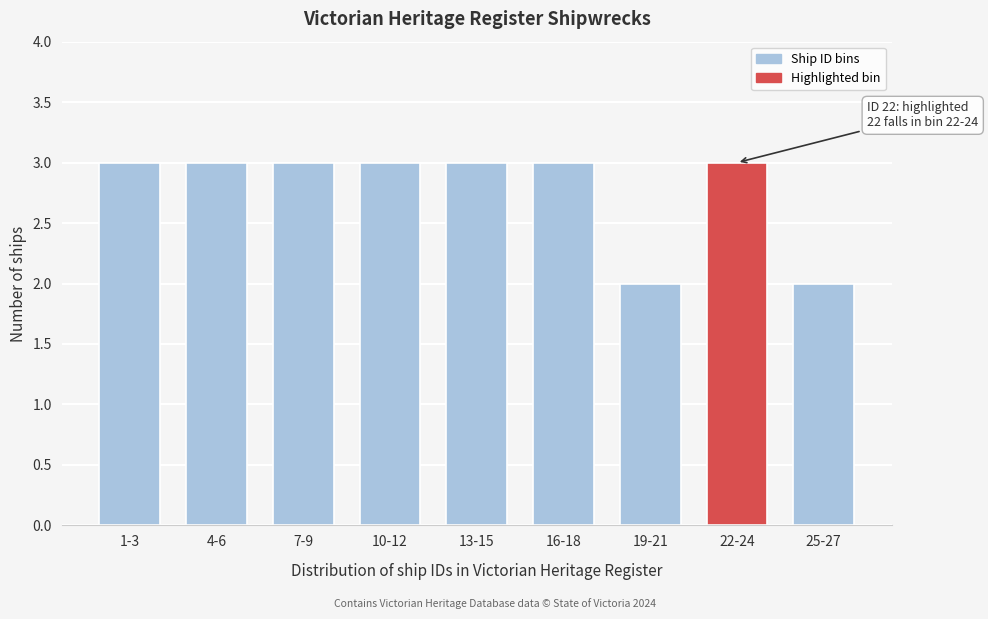

Reading right to left, what are all the values shown in this chart?

2	3	2	3	3	3	3	3	3